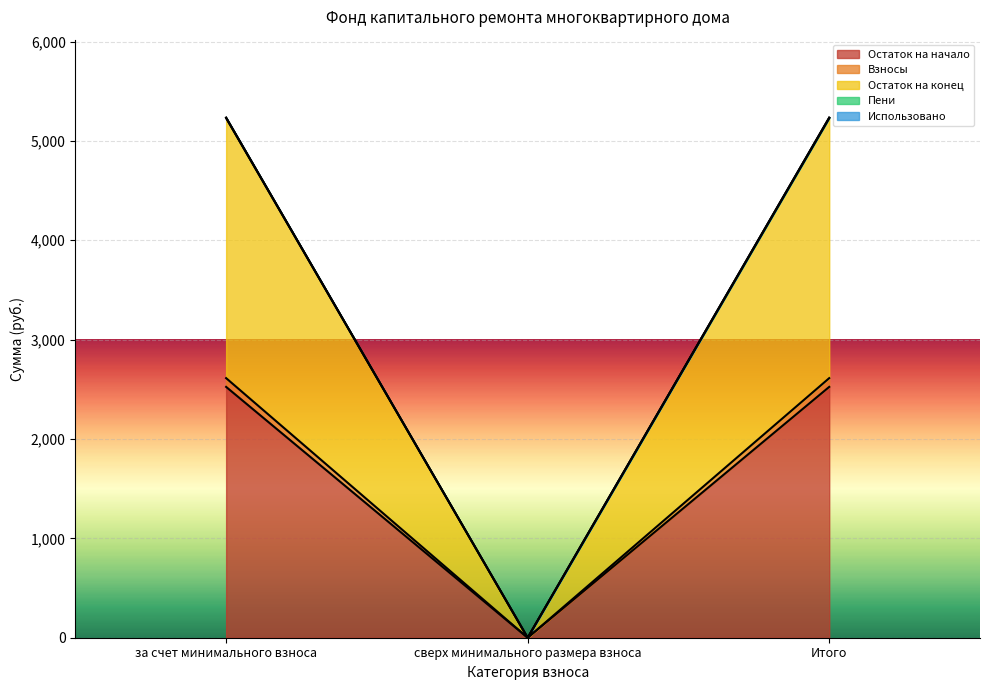

Is it true that Остаток на начало equals 4146.6 at за счет минимального взноса?

False